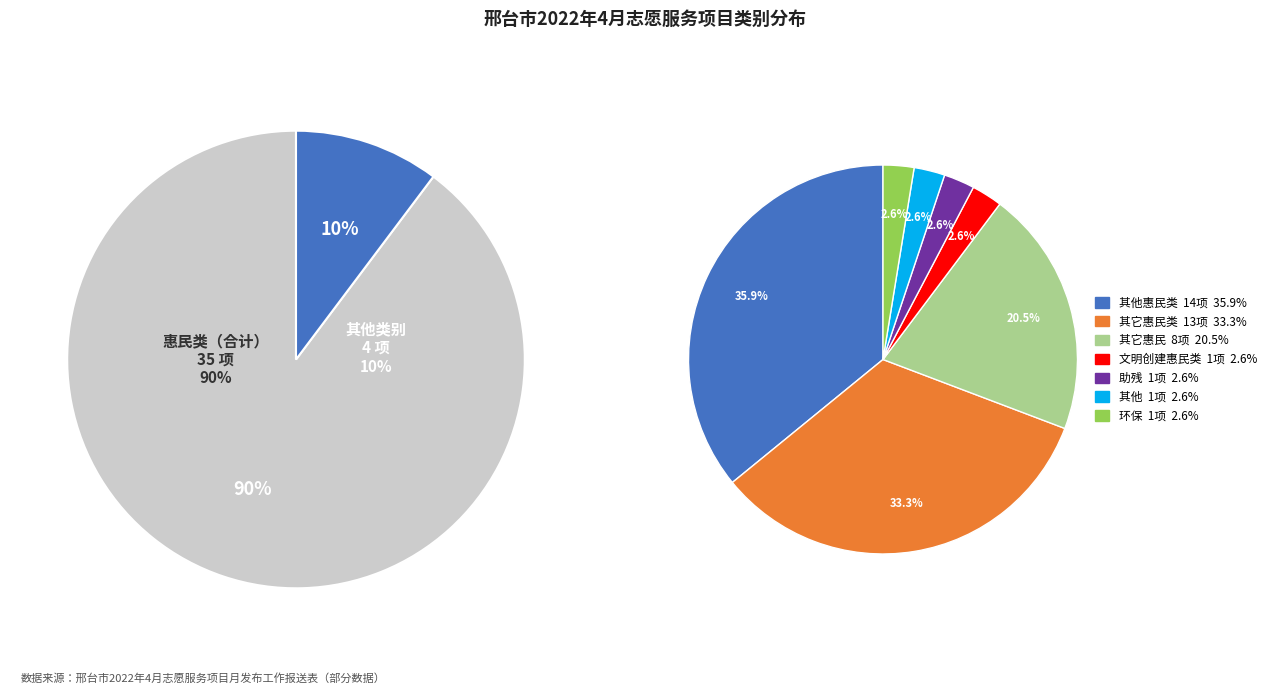

To the nearest percent, what is the combined percentage of 其它惠民类 and 环保?

36%